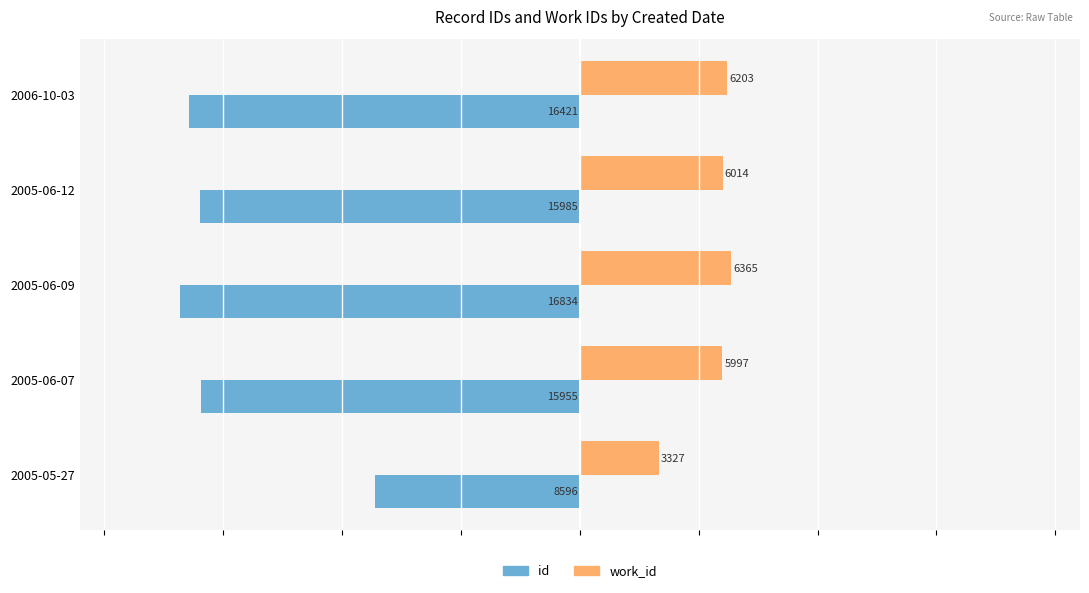

Which series has the widest spread of values?

id